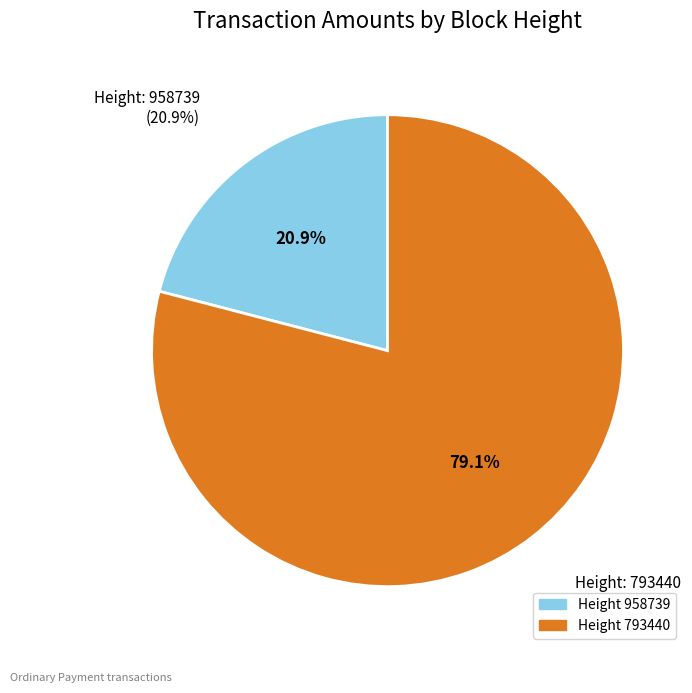

To the nearest percent, what is the difference between the largest and smallest slice percentages?

58%